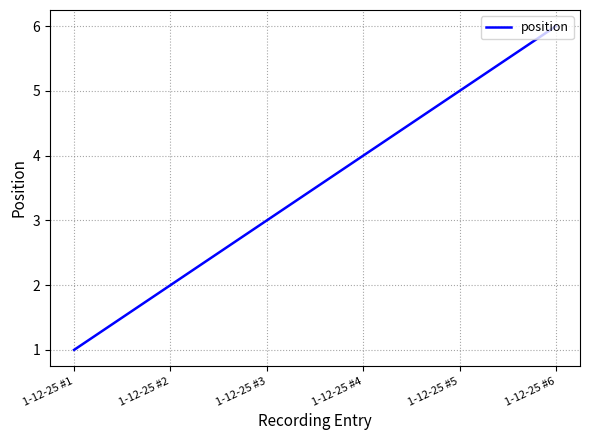

At which label is the value closest to 3?

1-12-25 #3